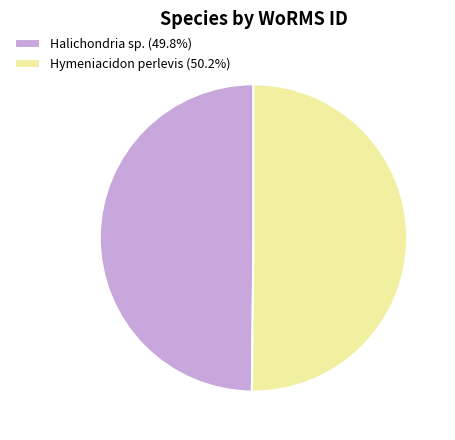

What is the ratio of the value at Hymeniacidon perlevis (50.2%) to the value at Halichondria sp. (49.8%)?

1.0